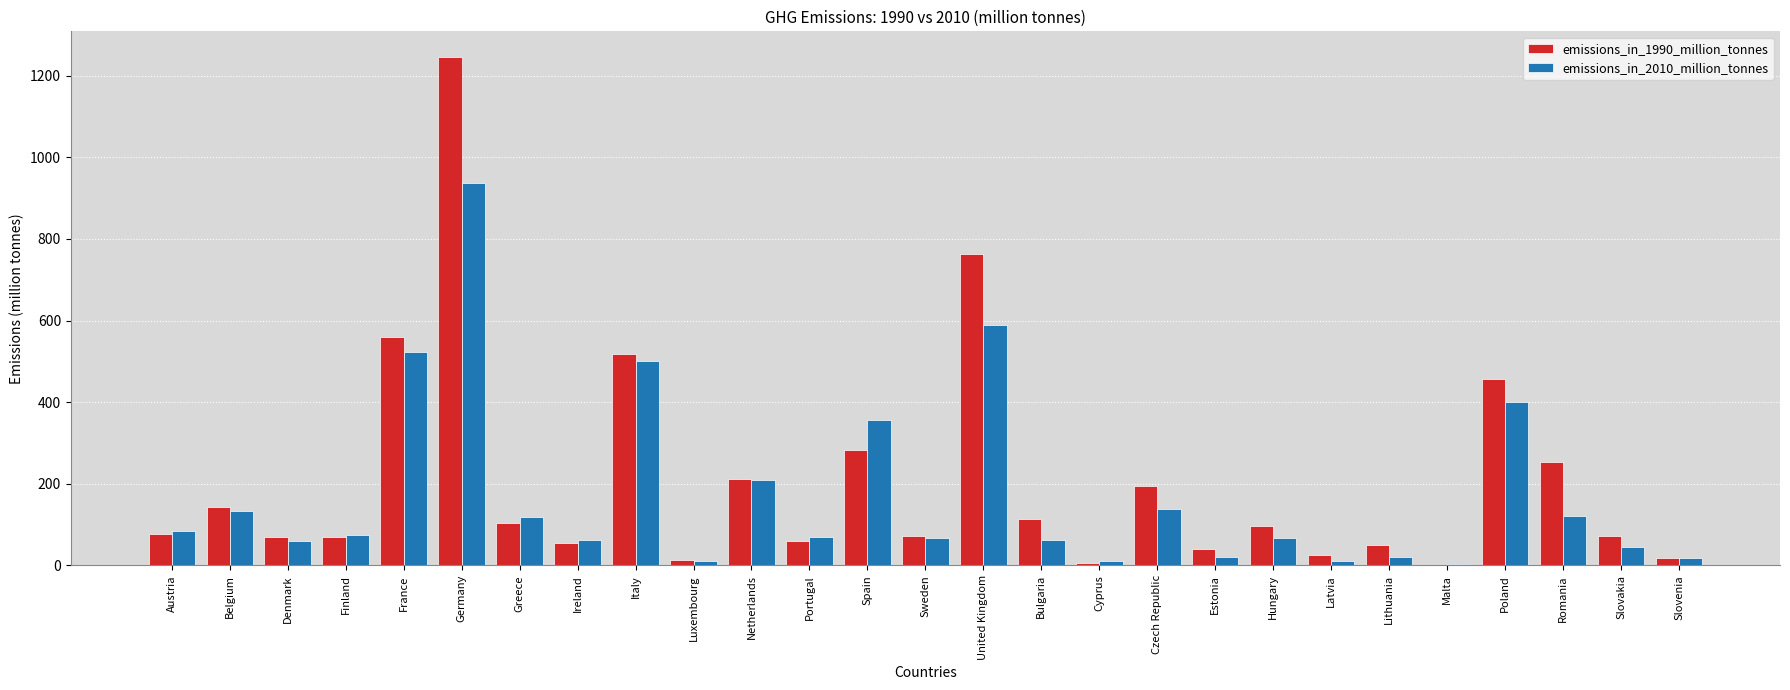

Is it true that emissions_in_1990_million_tonnes equals 55.2 at Ireland?

True